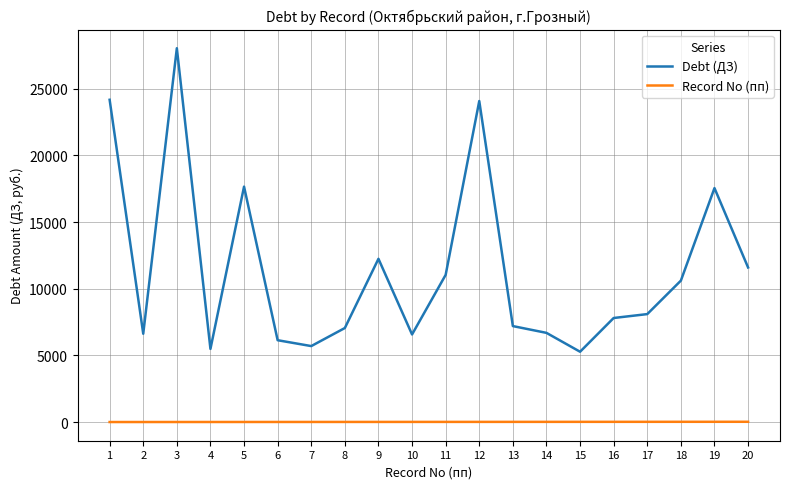

The value of Debt (ДЗ) at 15 is 5273.6. True or false?

True